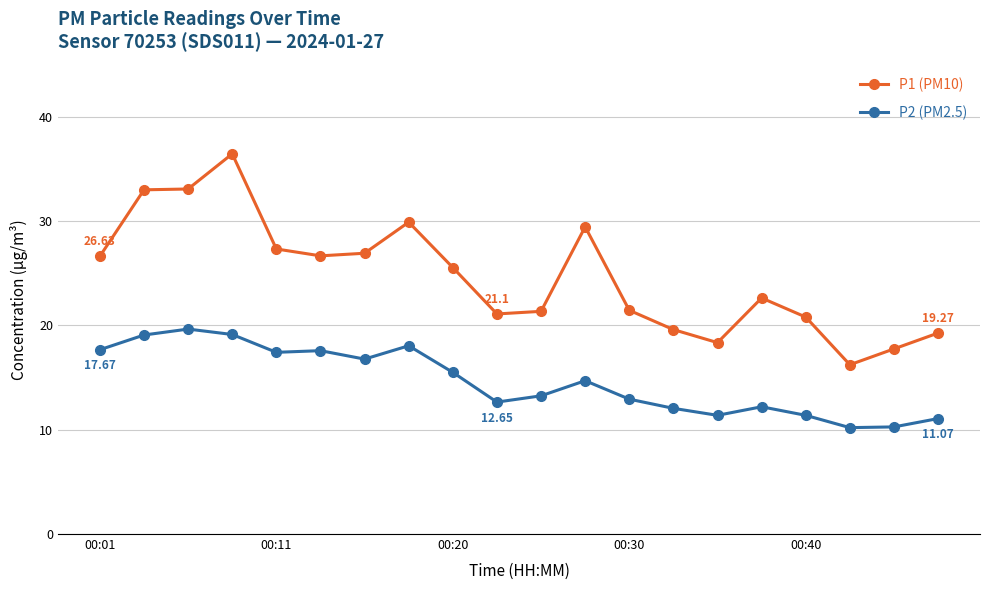

Which series has the widest spread of values?

P1 (PM10)